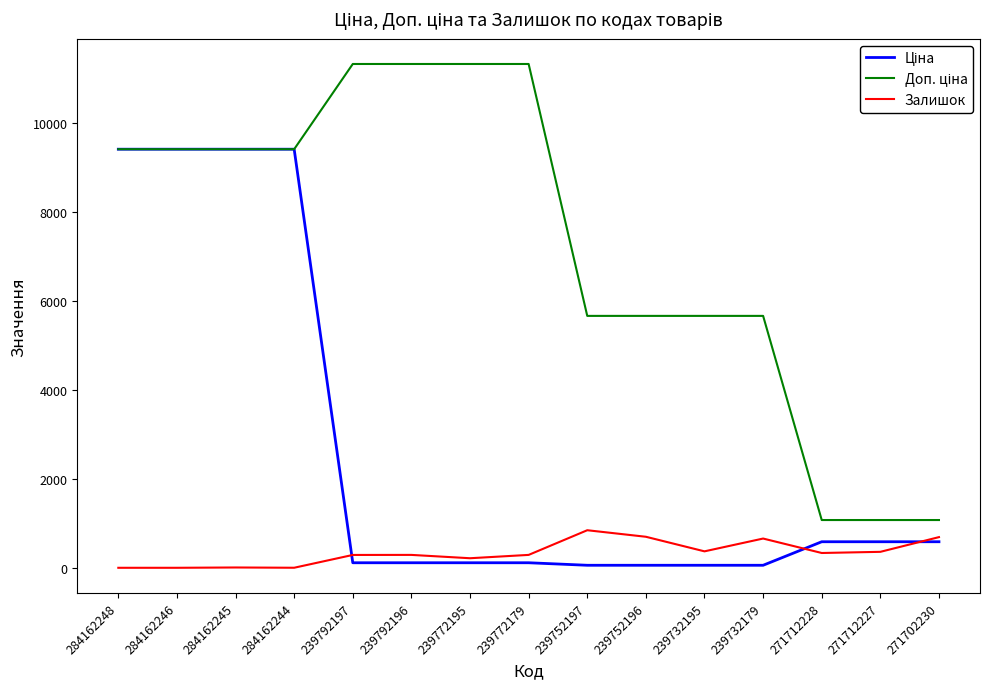

What is the total value across all series at 271712228?

1993.4